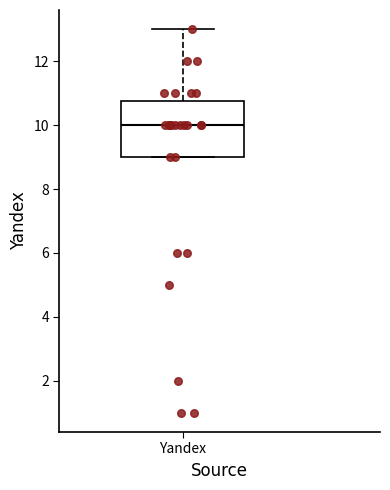

Where is the upper edge of the box for Yandex on the y-axis? The values are not printed on the chart, so give them approximately, as read against the axis.

10.8